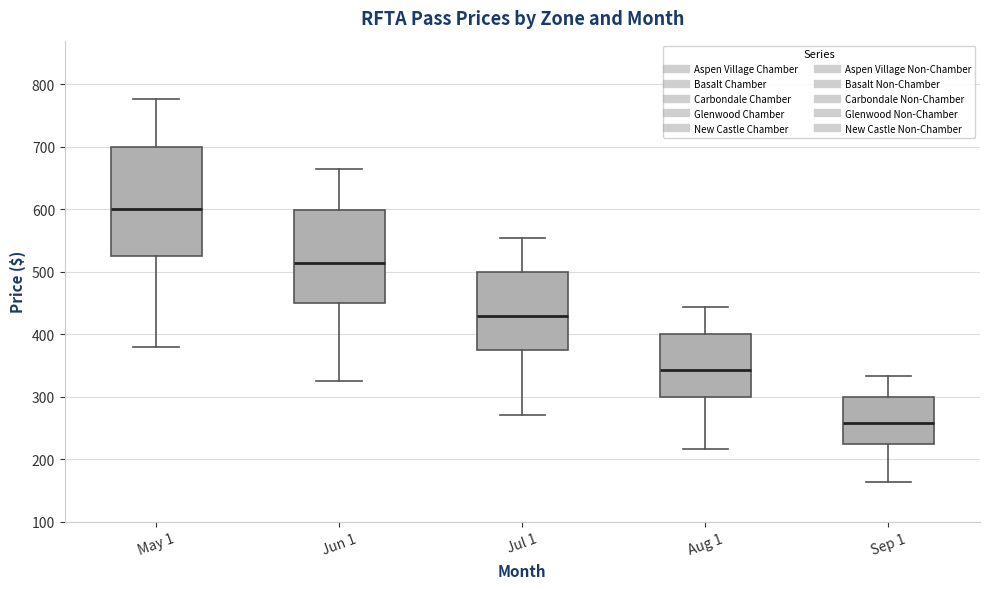

Which box has the lowest median line?

Sep 1